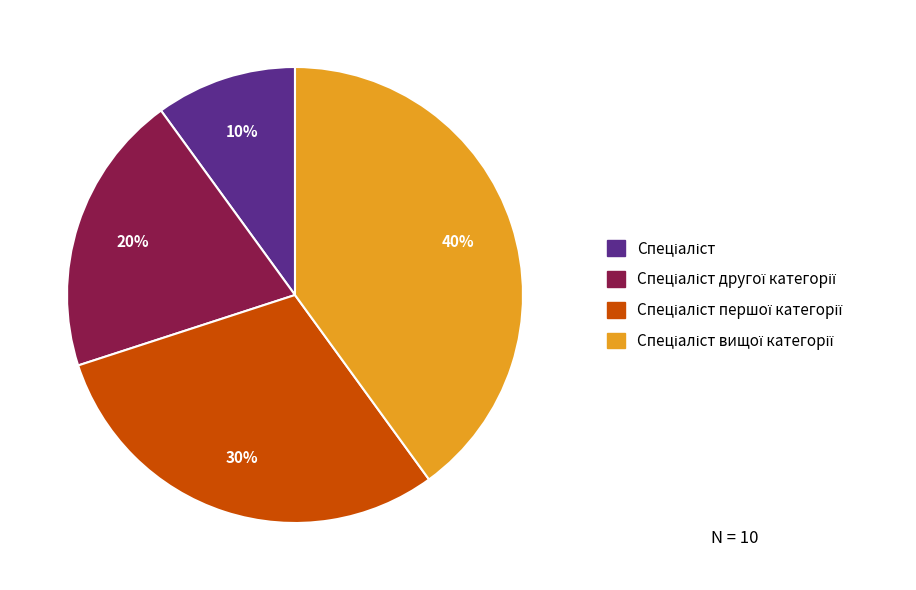

To the nearest percent, what is the difference between the largest and smallest slice percentages?

30%